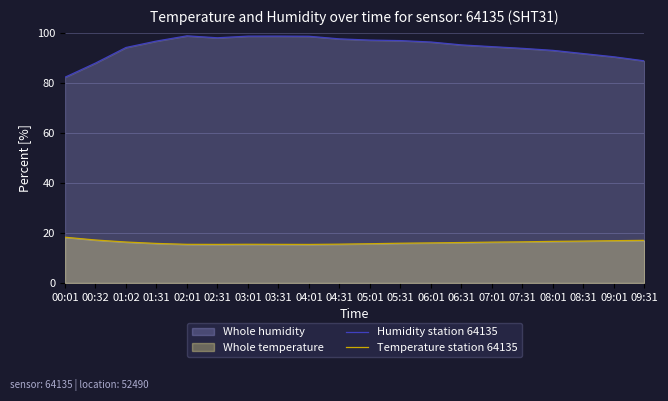

What is the minimum value for Humidity station 64135?

82.3